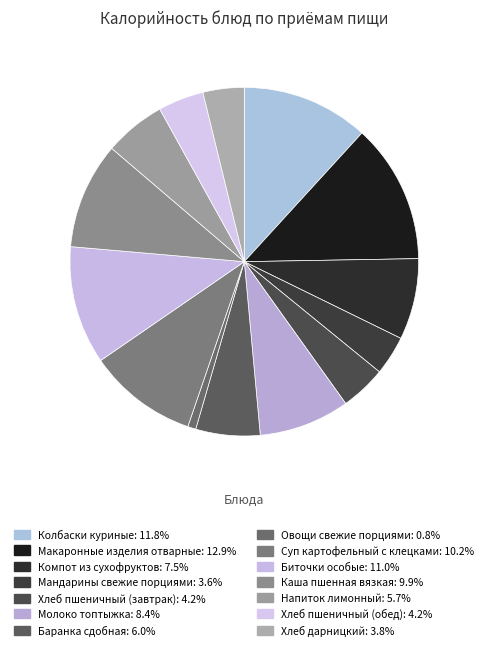

Count the number of slices in the pie.

14